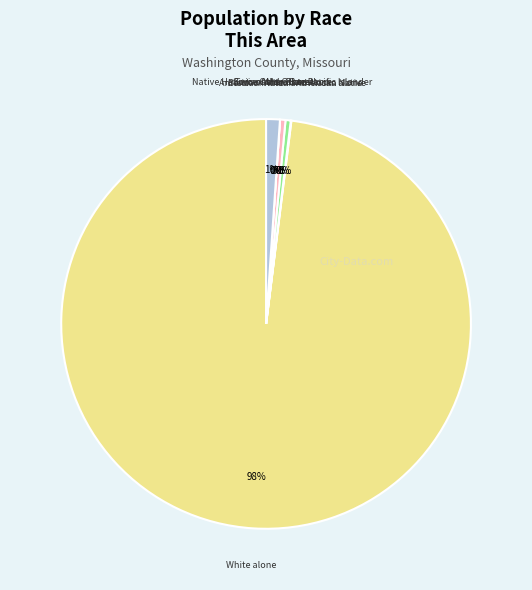

Do Two or More Races and Asian alone together represent more than half of the pie?

No